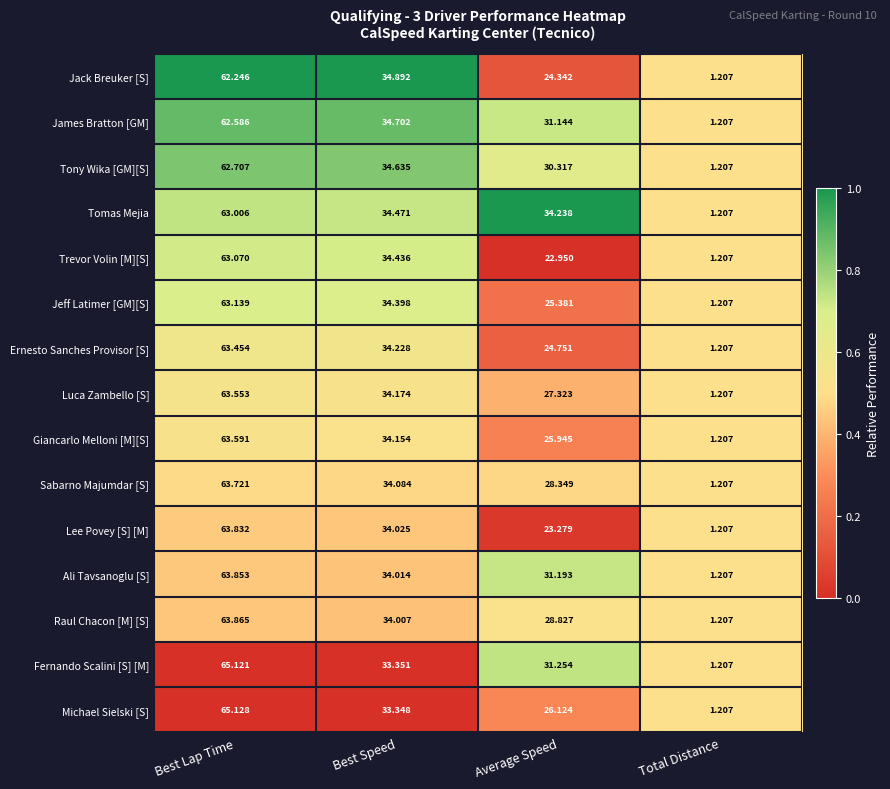

At Average Speed, list the series in order from largest to smallest.

Tomas Mejia, Fernando Scalini [S] [M], Ali Tavsanoglu [S], James Bratton [GM], Tony Wika [GM][S], Raul Chacon [M] [S], Sabarno Majumdar [S], Luca Zambello [S], Michael Sielski [S], Giancarlo Melloni [M][S], Jeff Latimer [GM][S], Ernesto Sanches Provisor [S], Jack Breuker [S], Lee Povey [S] [M], Trevor Volin [M][S]